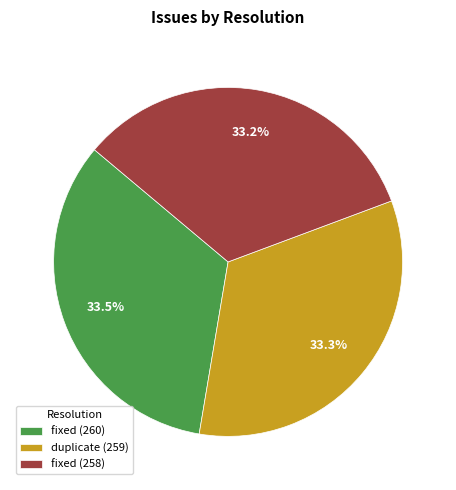

To the nearest percent, what portion does fixed (258) represent?

33%